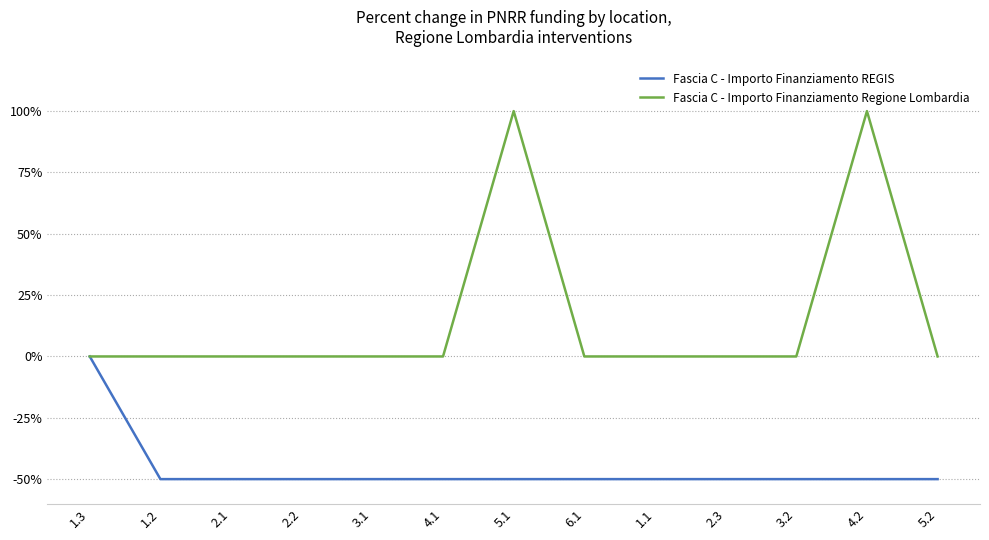

Rank the series by their maximum value, from lowest to highest.

Fascia C - Importo Finanziamento REGIS, Fascia C - Importo Finanziamento Regione Lombardia